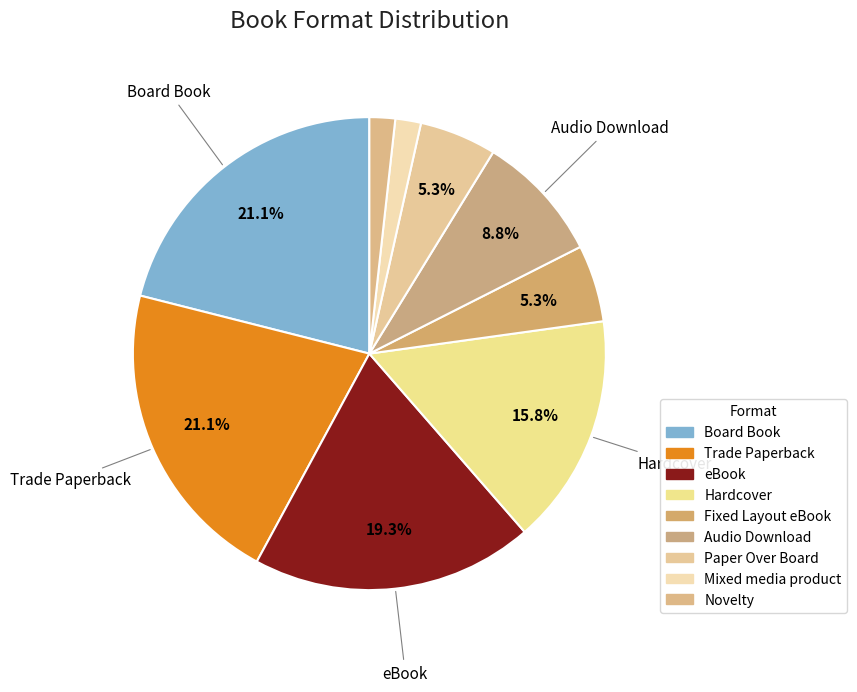

Which has a higher value, Fixed Layout eBook or Mixed media product?

Fixed Layout eBook